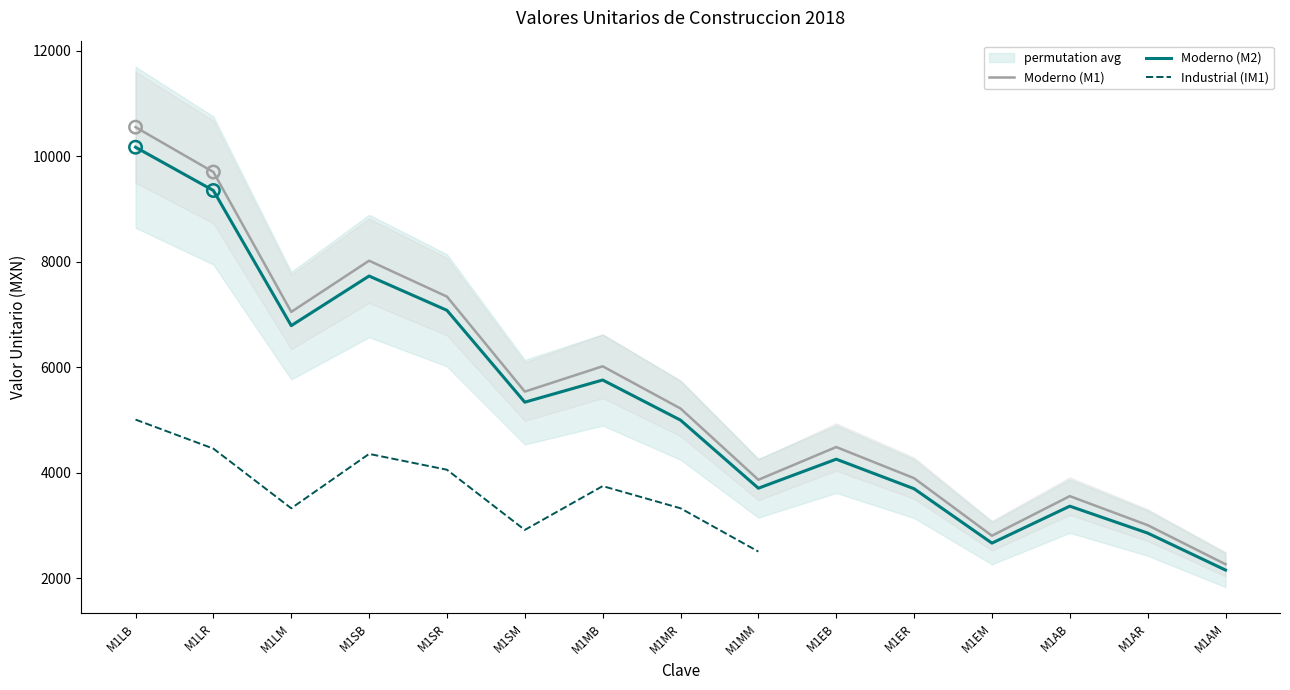

At how many categories does at least one series exceed 3530?

12